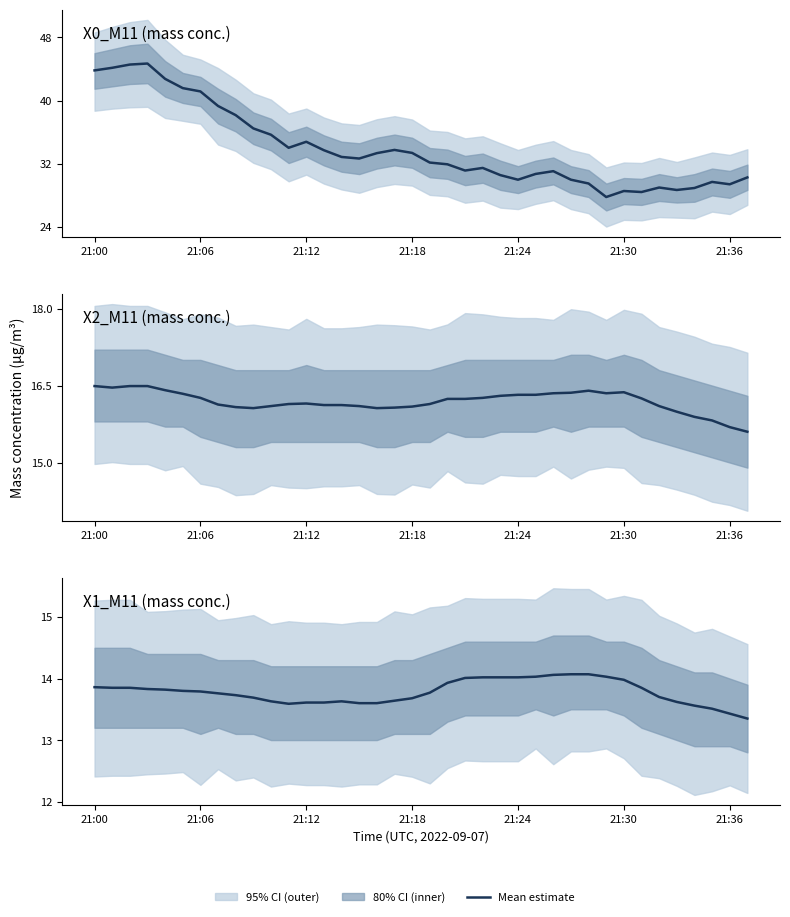

How many interior local valleys does the X2_M11 (mass conc.) series have?

4